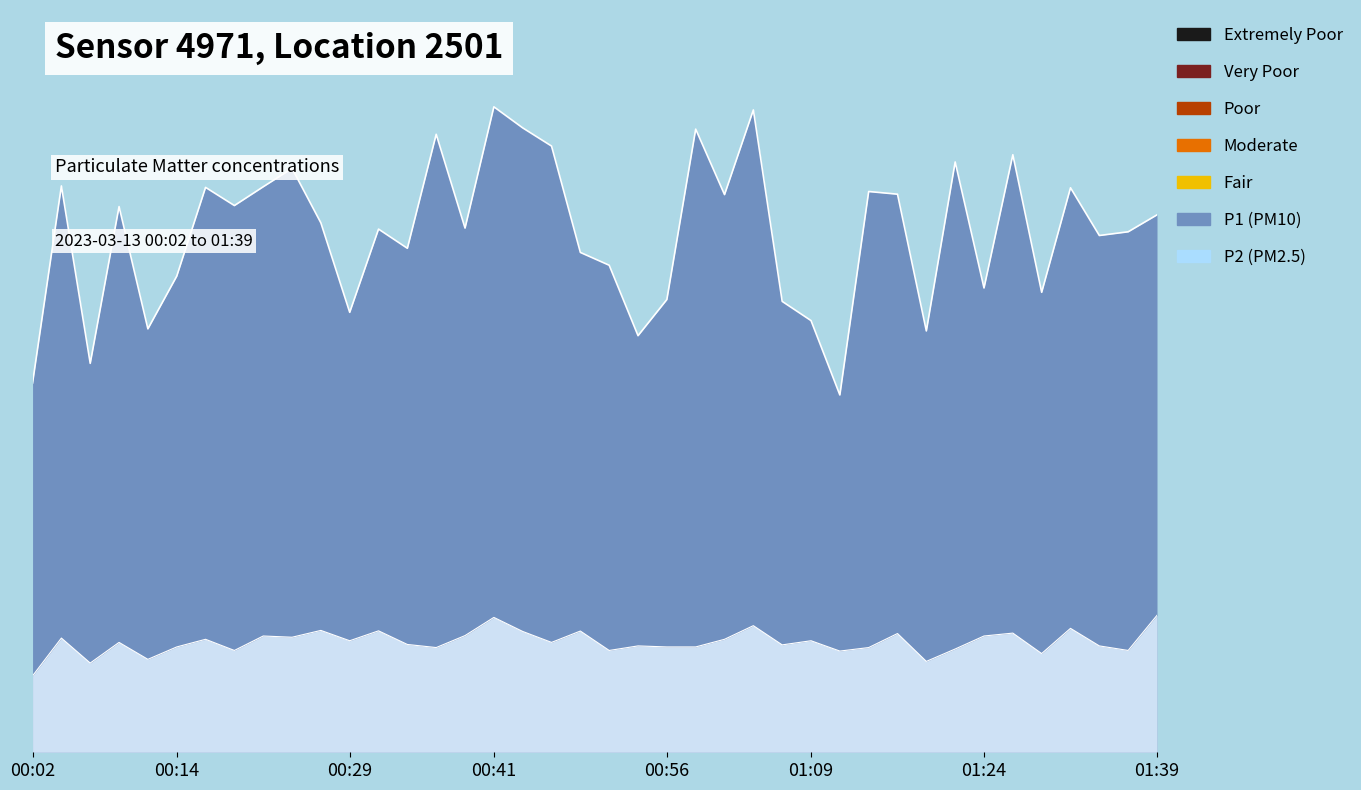

Which series has the largest total across all categories?

P1